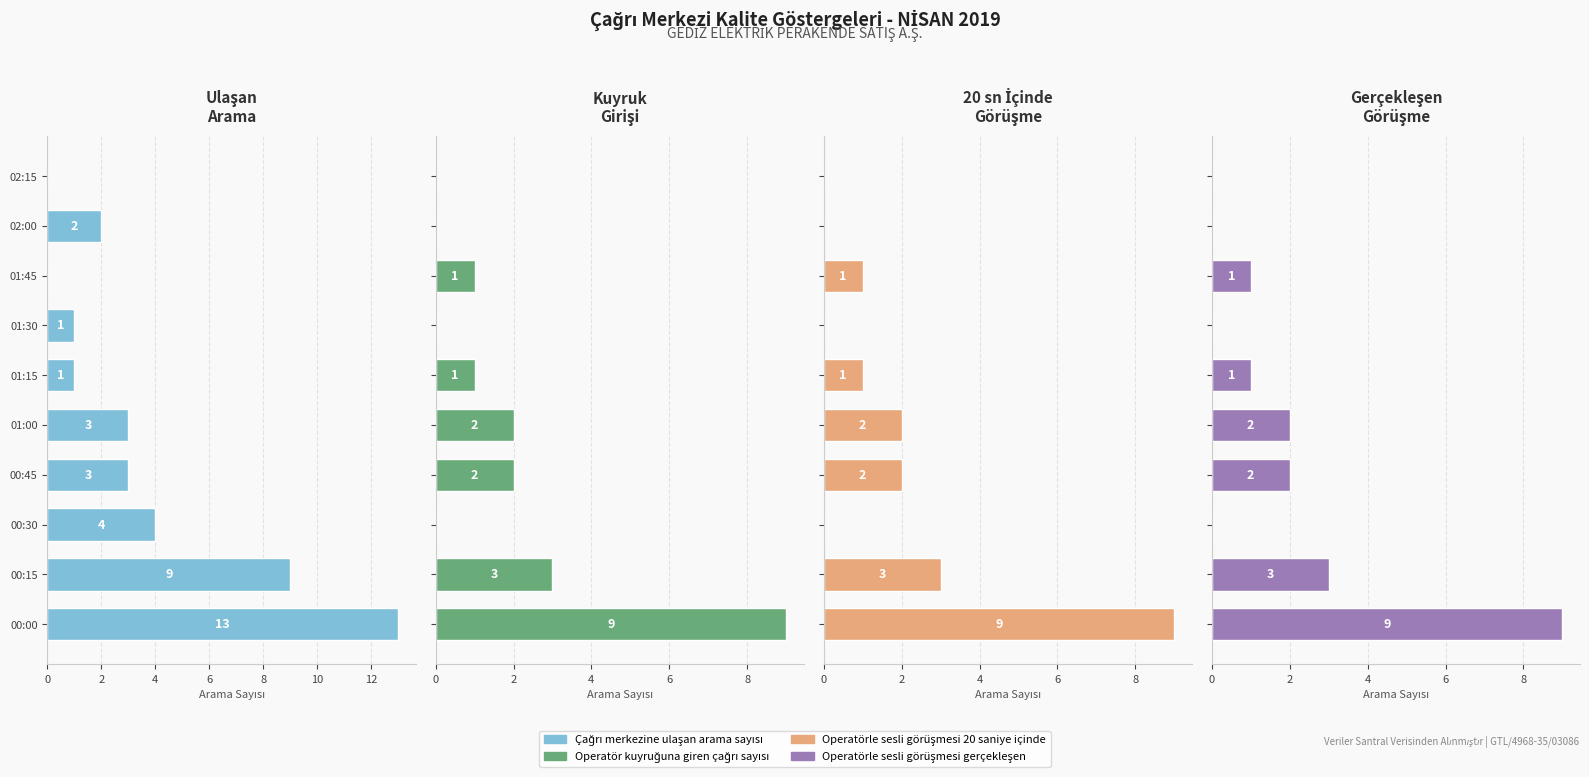

Count the Operatörle sesli görüşmesi 20 saniye içinde values in the range 0 to 2.

8